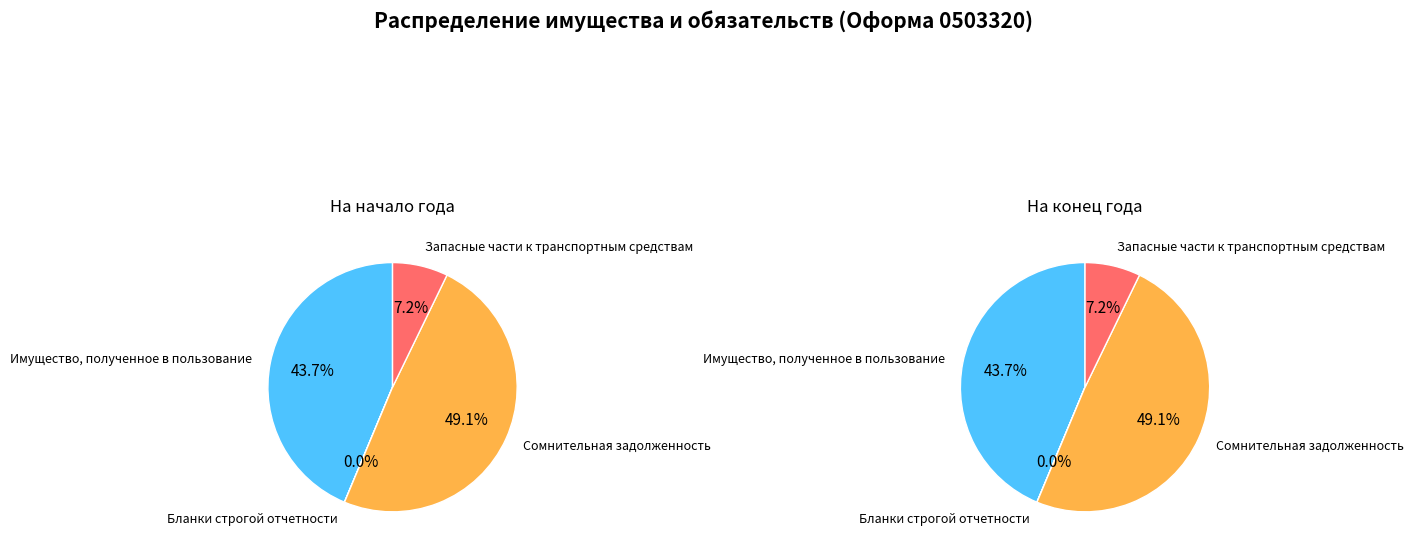

Which series has the widest spread of values?

На начало года